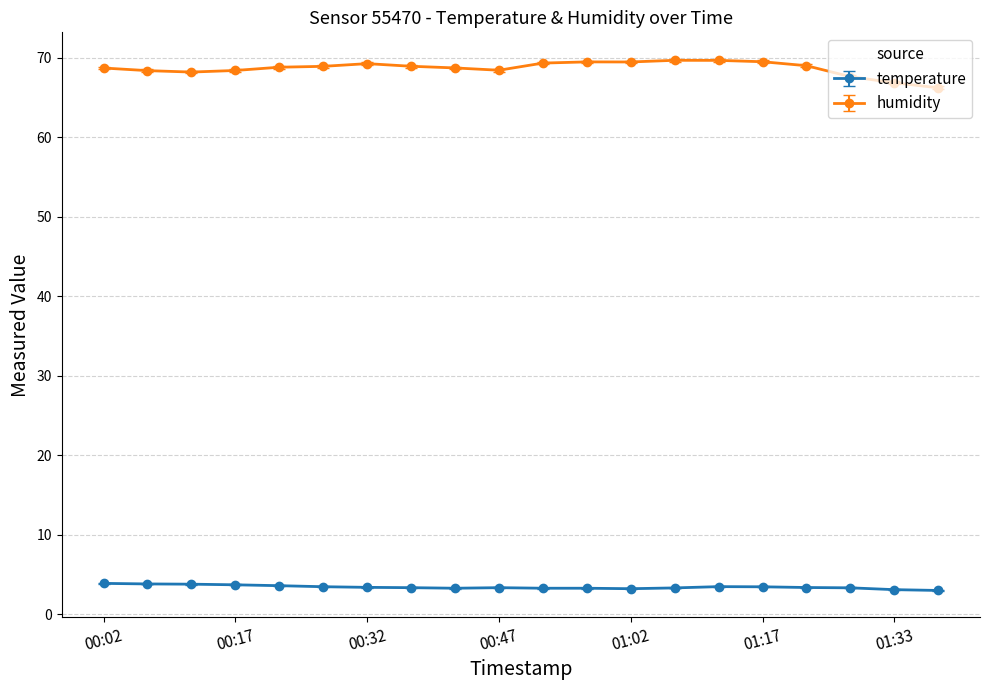

At how many categories does at least one series exceed 37?

20